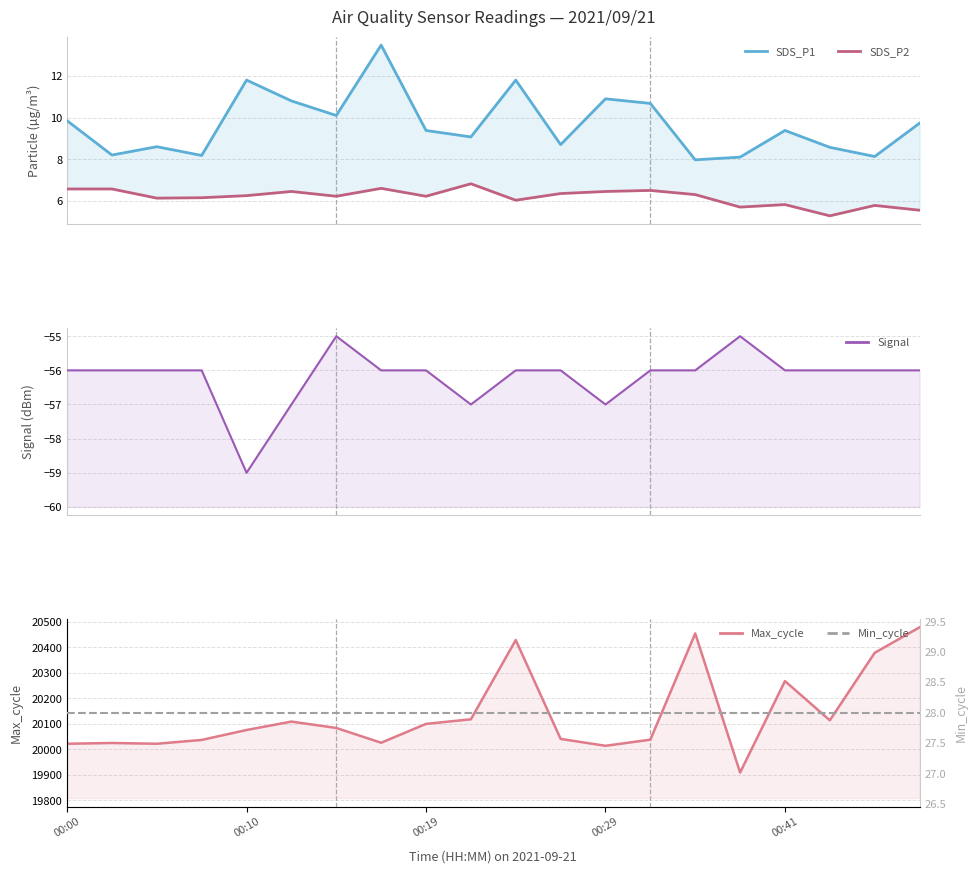

Read the Signal value at 19.

-56.0